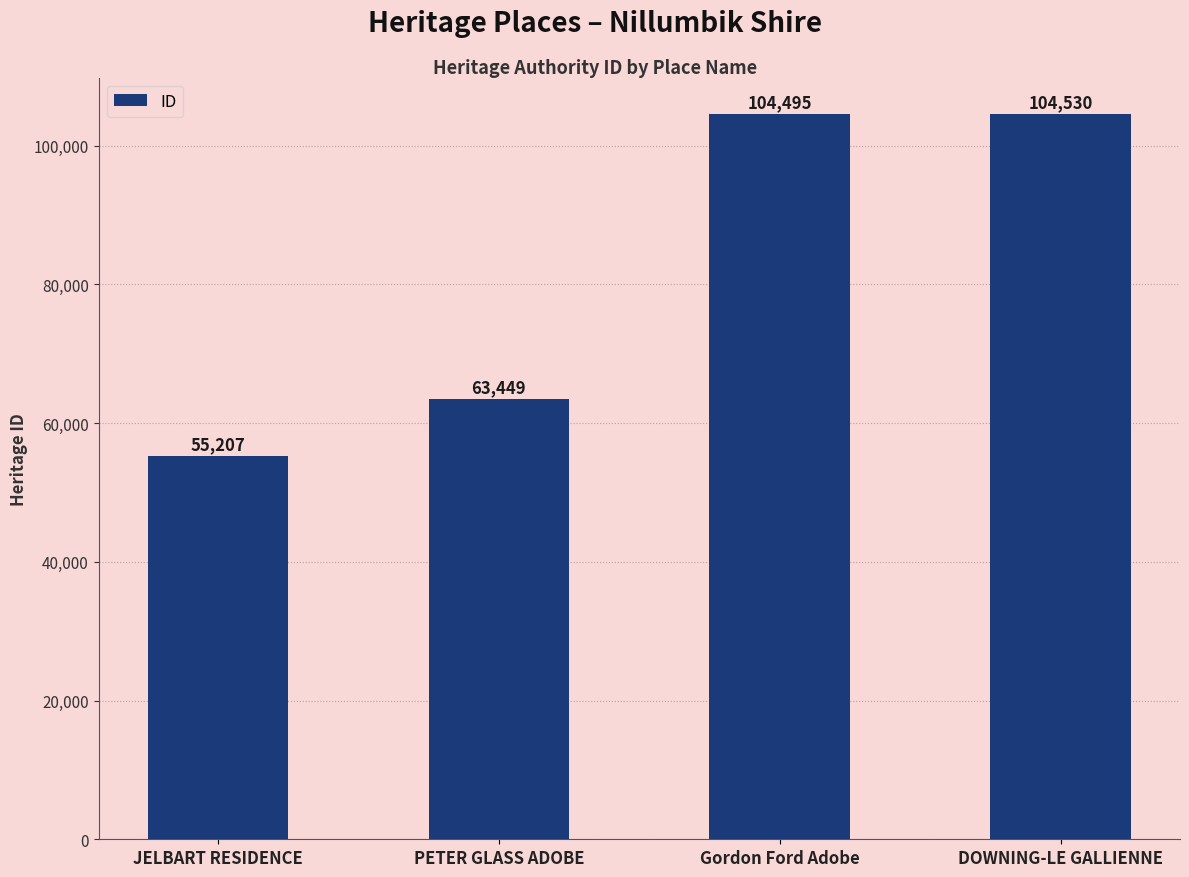

Reading right to left, transcribe all the data shown in this chart.

DOWNING-LE GALLIENNE=104530	Gordon Ford Adobe=104495	PETER GLASS ADOBE=63449	JELBART RESIDENCE=55207